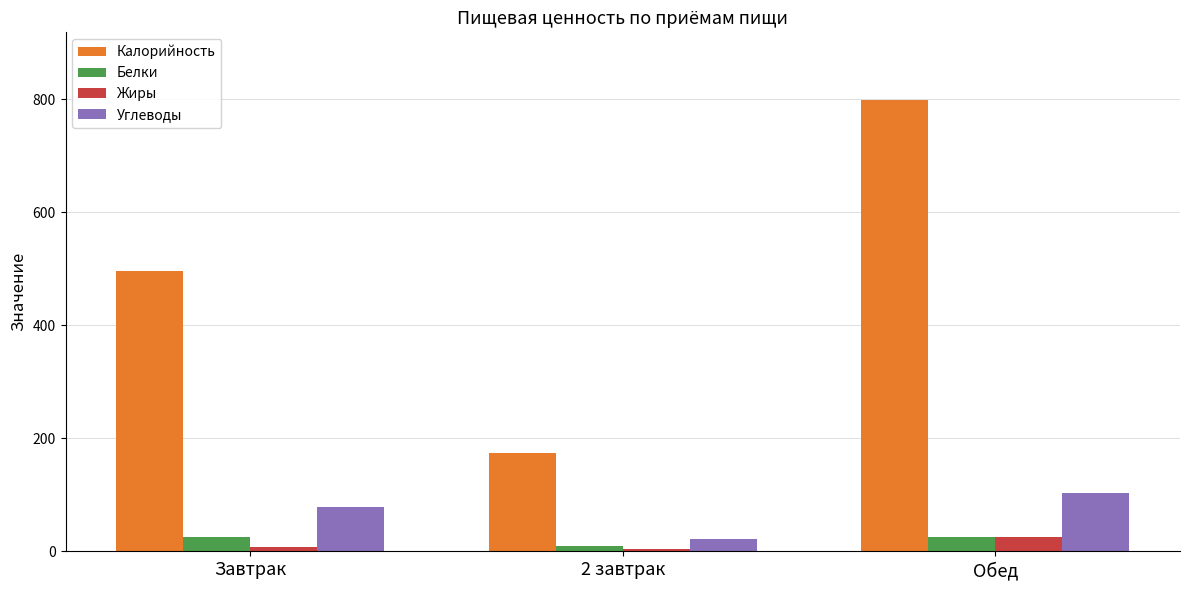

Where does the Углеводы series first go above 78?

Завтрак